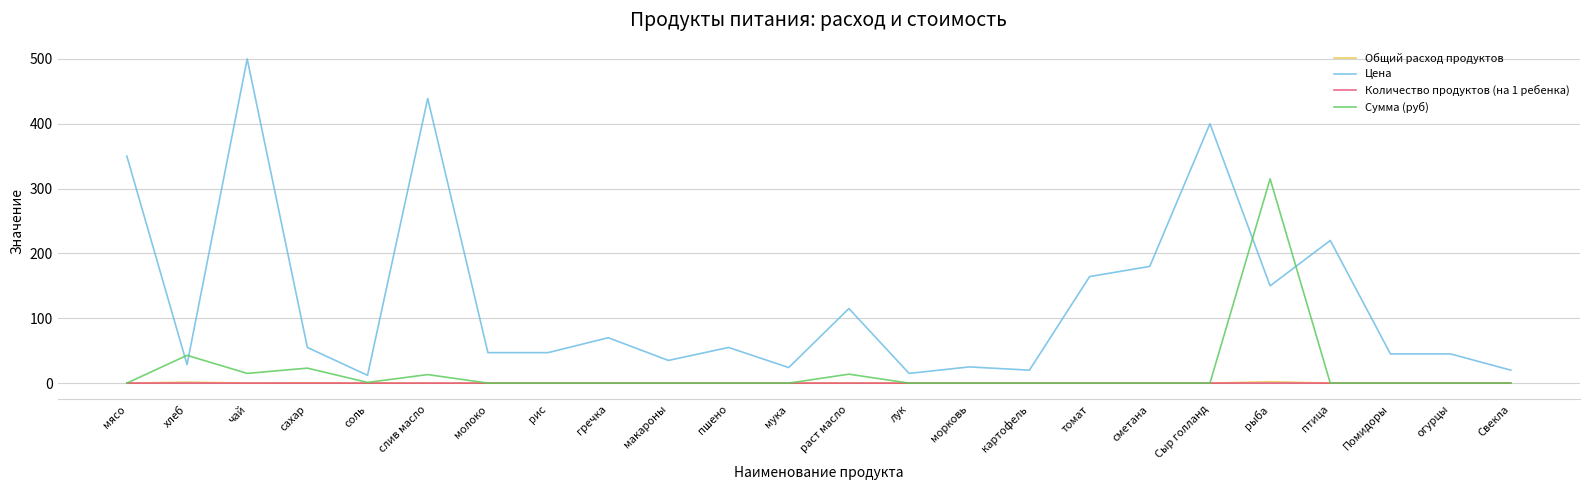

Between соль and слив масло, which series saw the biggest shift?

Цена